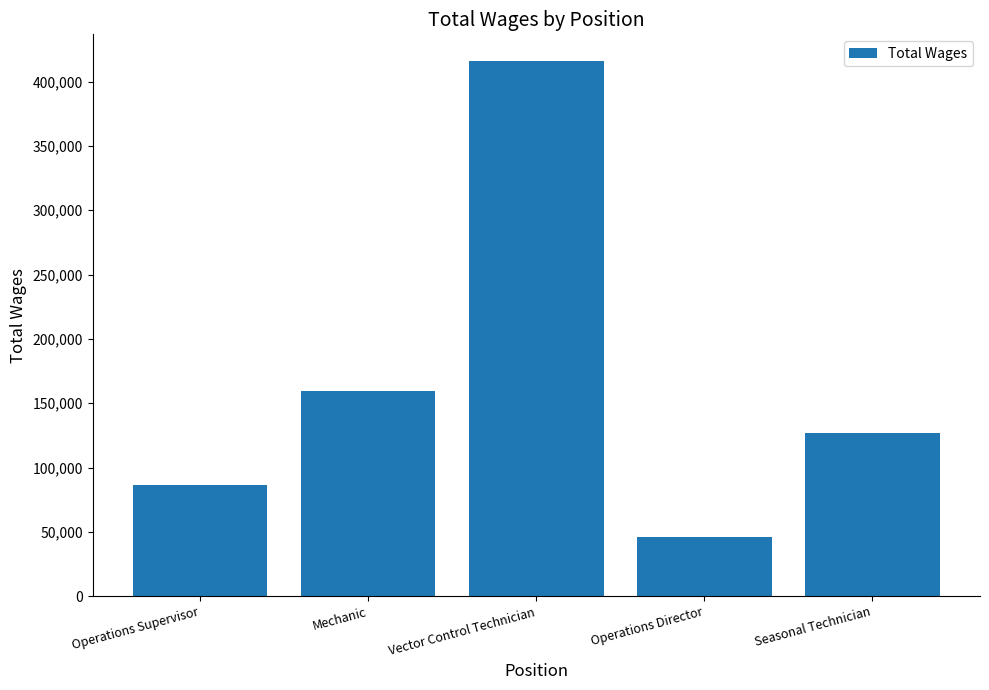

How many data points does each series have?

5